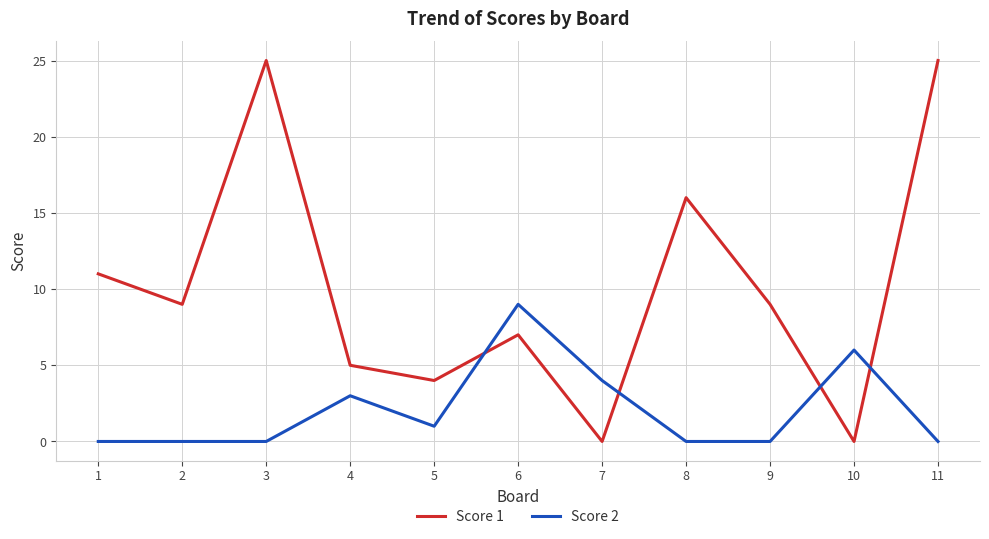

Is the value of Score 2 at 5 greater than the value of Score 1 at 5?

No